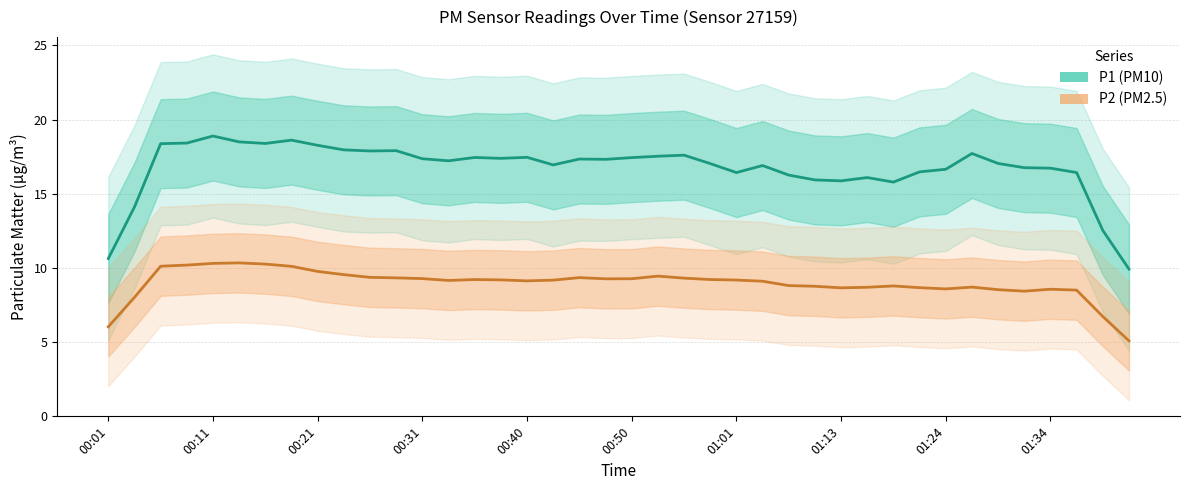

What is the value of the P2 Estimate point at the 33rd from the left?

8.6